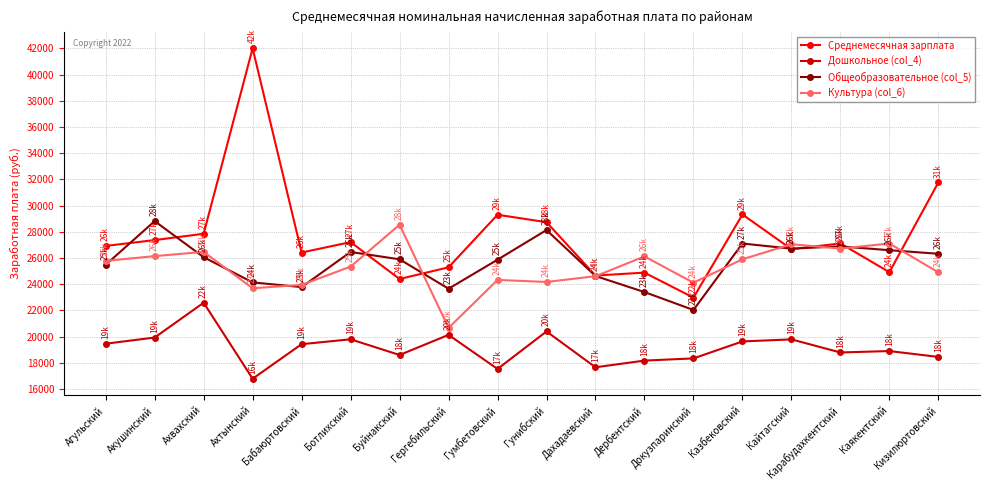

Is the value of Культура (col_6) at Ахтынский greater than the value of Среднемесячная зарплата at Кизилюртовский?

No